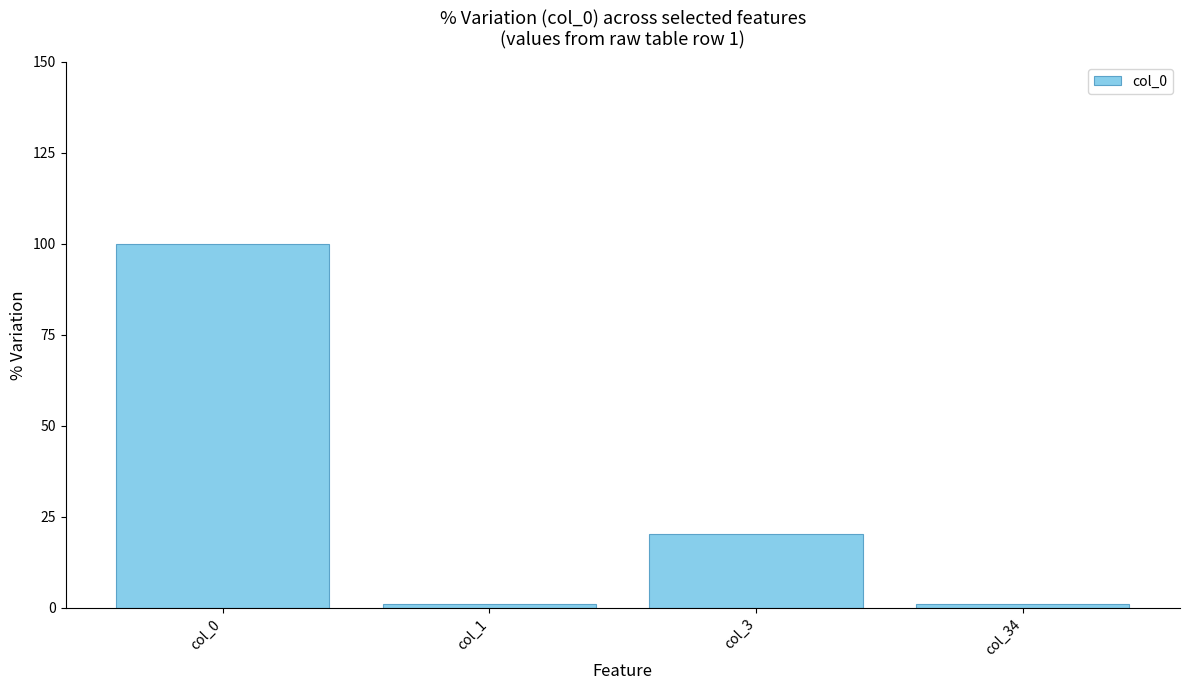

Are the bars grouped side by side (vs. stacked)?

No